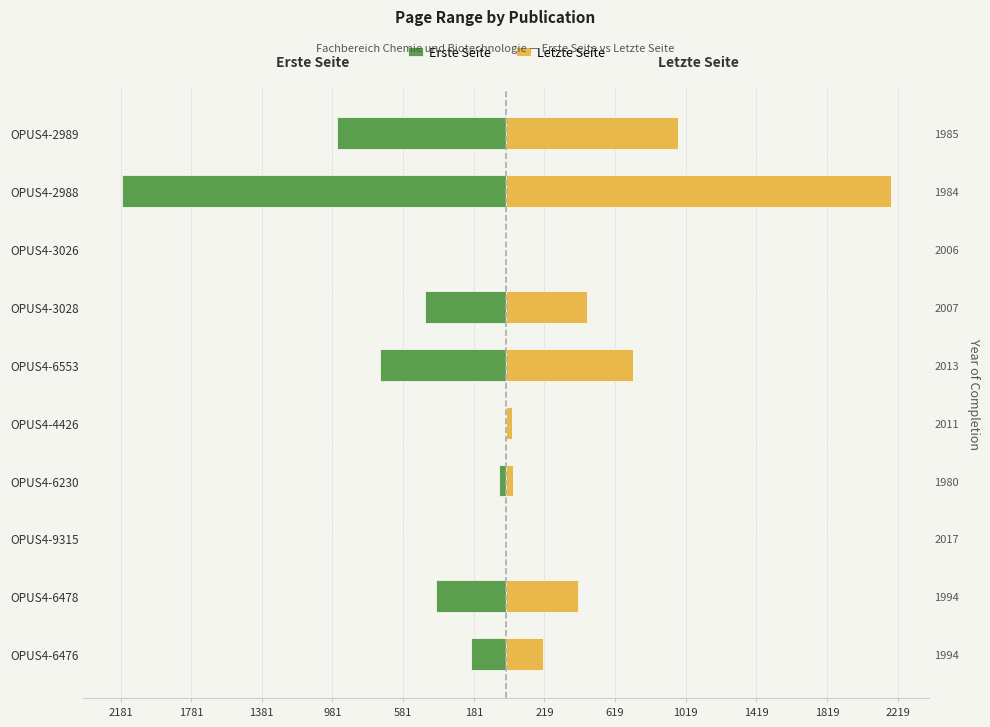

Are the bars grouped side by side (vs. stacked)?

Yes